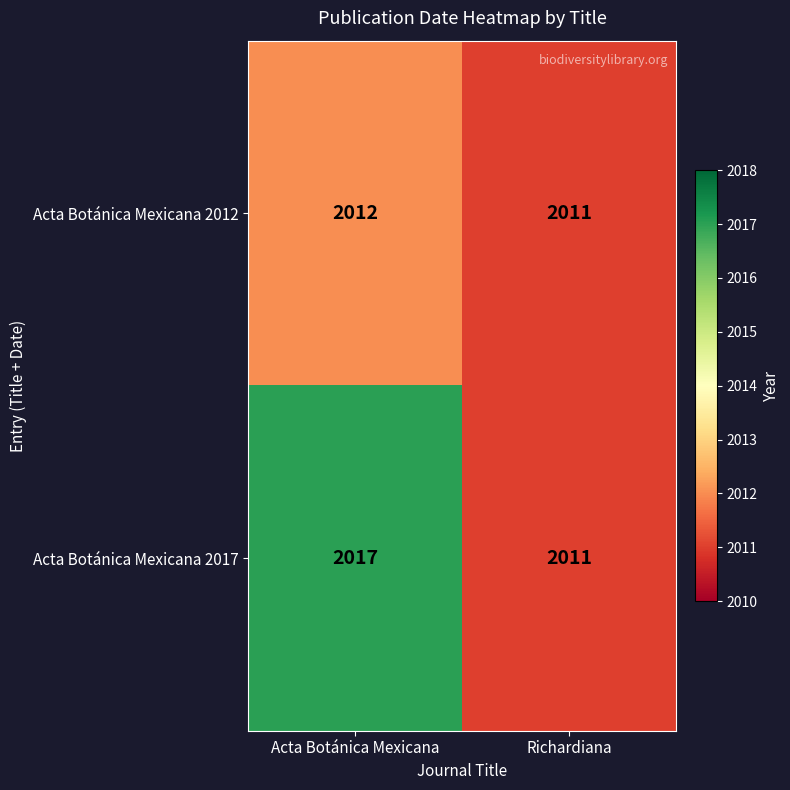

What is the sum of the Acta Botánica Mexicana 2012 values at Richardiana and Acta Botánica Mexicana?

4023